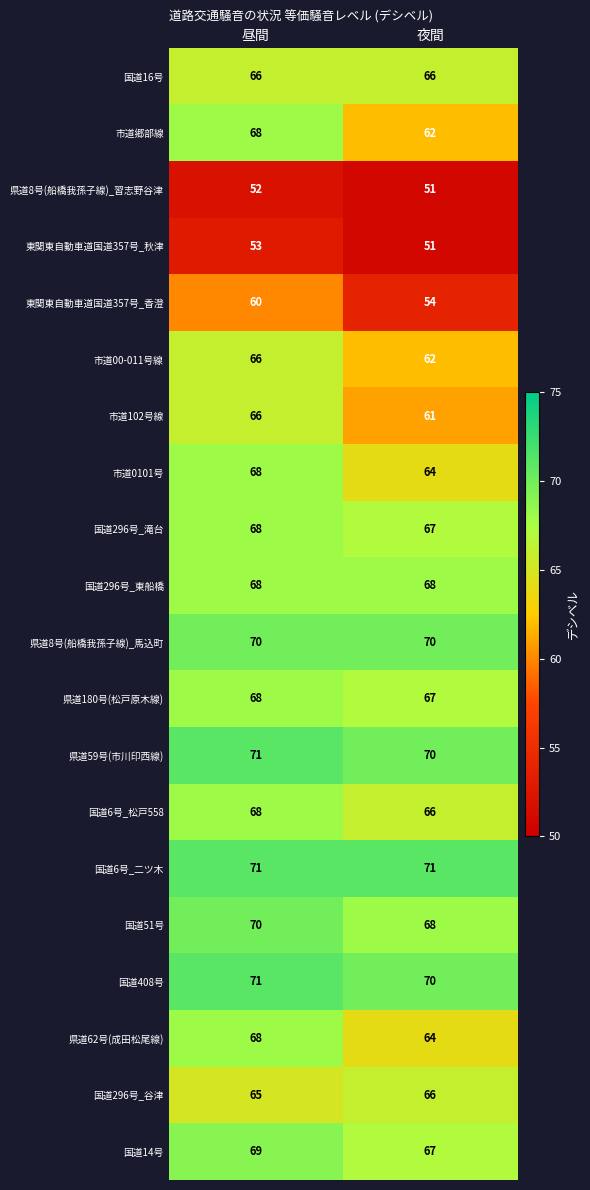

List the labels in order of 市道郷部線 value, smallest first.

夜間, 昼間